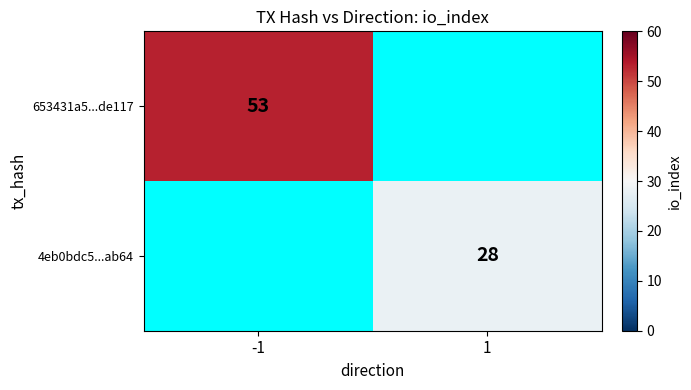

How many distinct data groups are displayed?

2